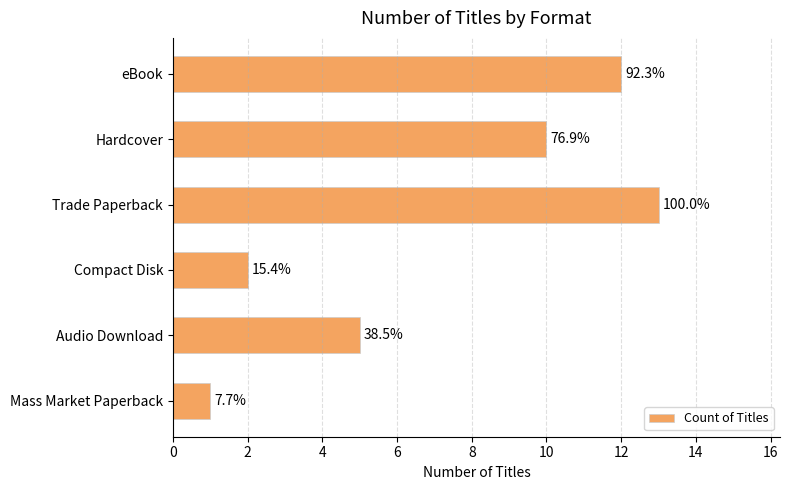

Does the chart contain any negative values?

No